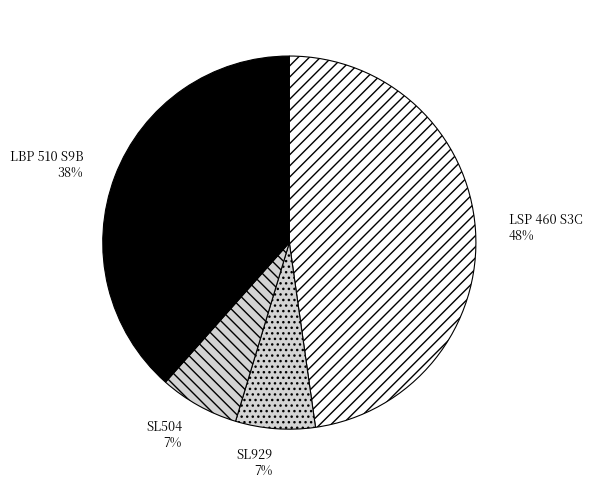

How many segments does this pie chart have?

4